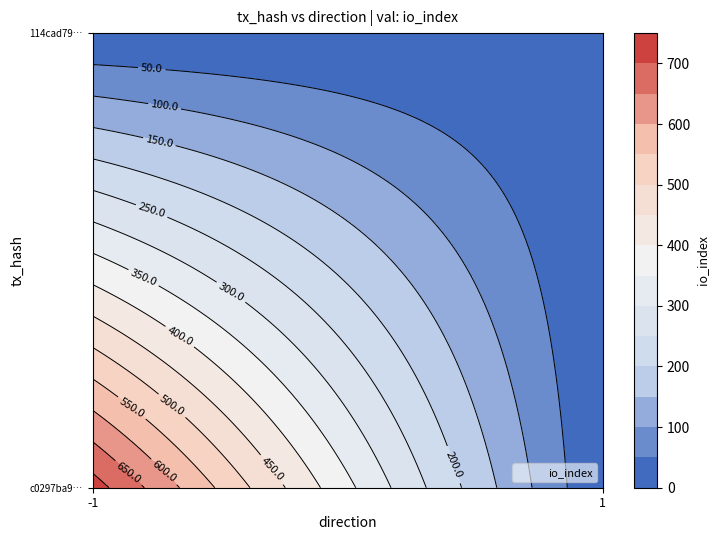

Is the value of c0297ba9ebbc44518a6dbb18a696b79a855d735 at io_index greater than the value of 114cad7986004416db25f411373c62f77ab21d7 at direction?

Yes